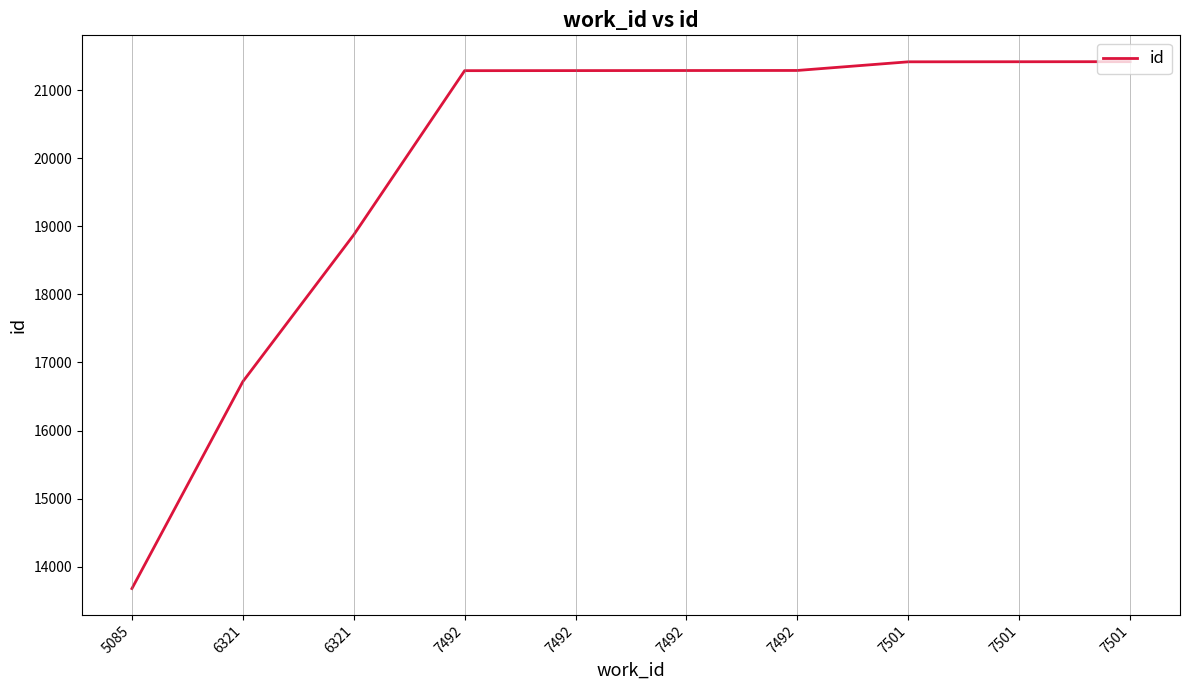

What is the ratio of the value at 7492 to the value at 5085?

1.6